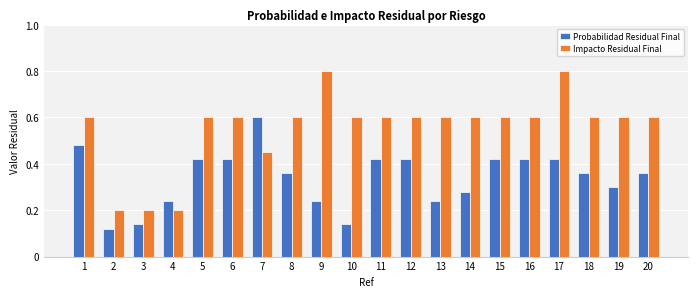

How many Probabilidad Residual Final values are between 0 and 1?

20